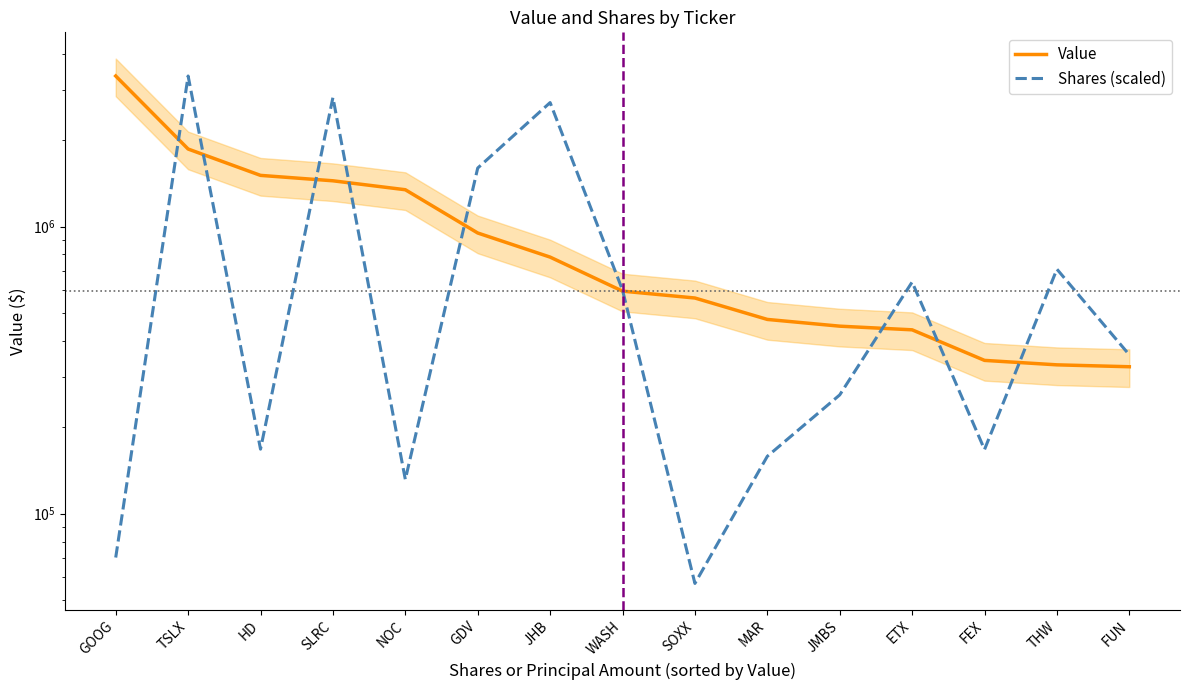

At which category does the chart reach its minimum across all series?

SOXX